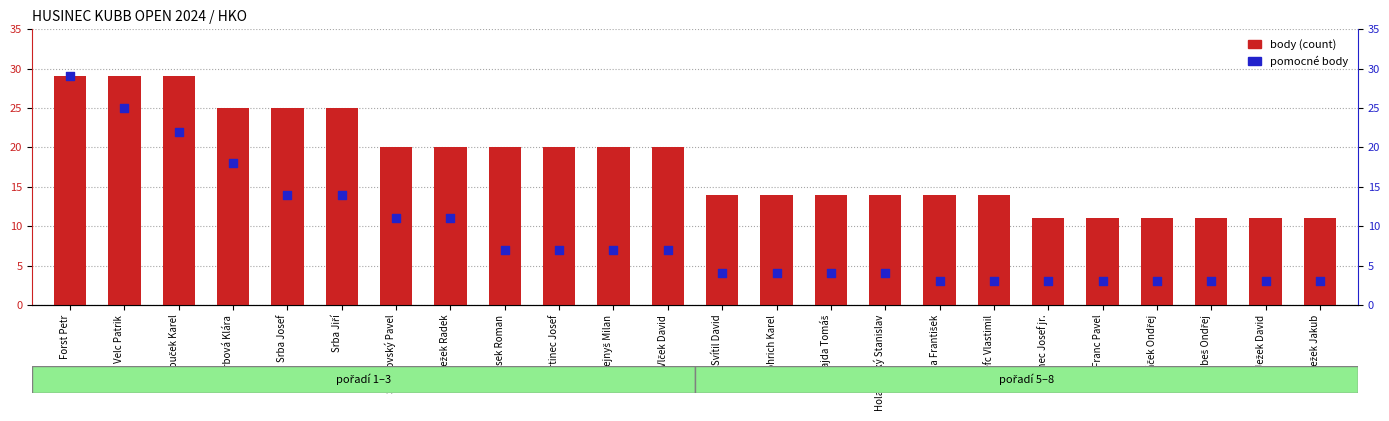

Is the value of body (count) at Srba Jiří greater than the value of pomocné body at Srba Jiří?

Yes